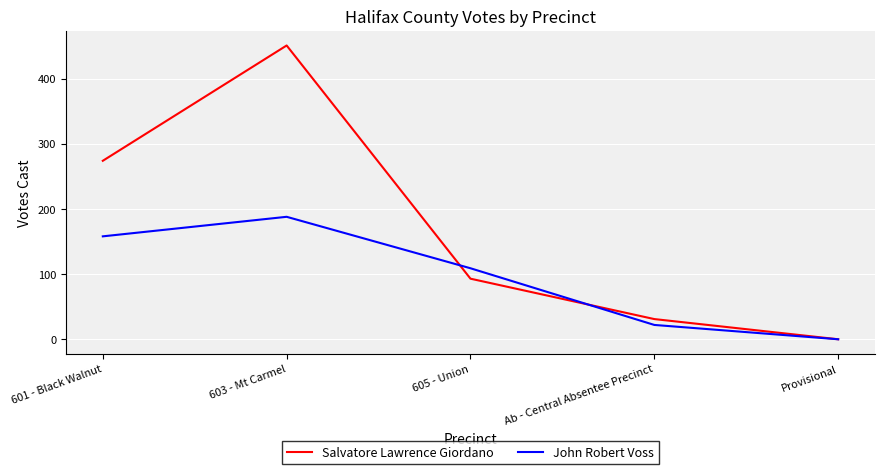

What value does the John Robert Voss series have at Ab - Central Absentee Precinct, to the nearest 5?

20